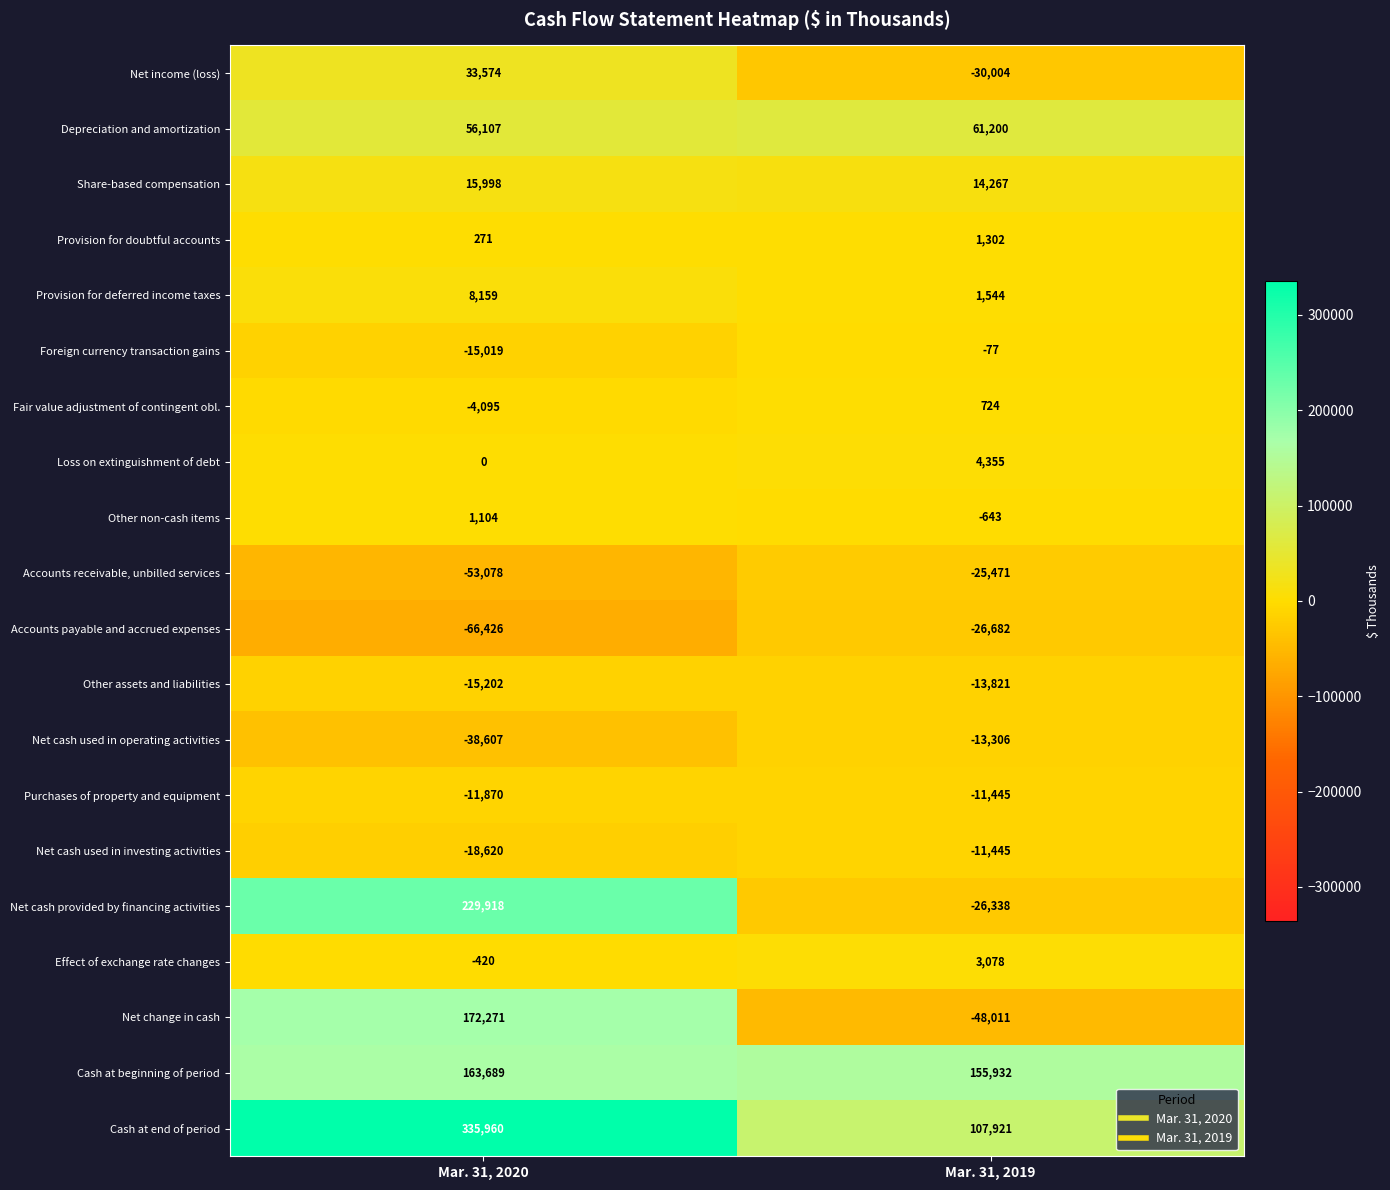

What is the difference between the highest and lowest values at Mar. 31, 2020?

402386